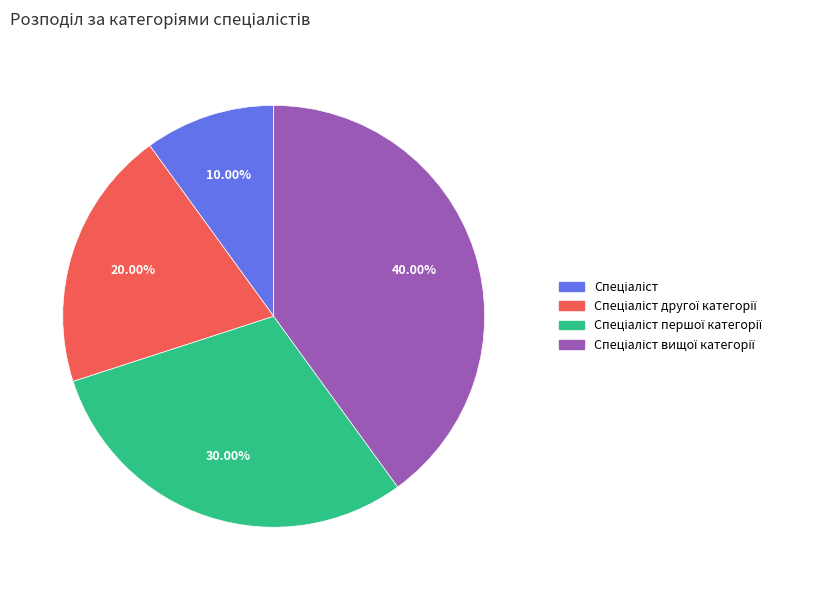

Is there any slice that represents more than half of the pie?

No